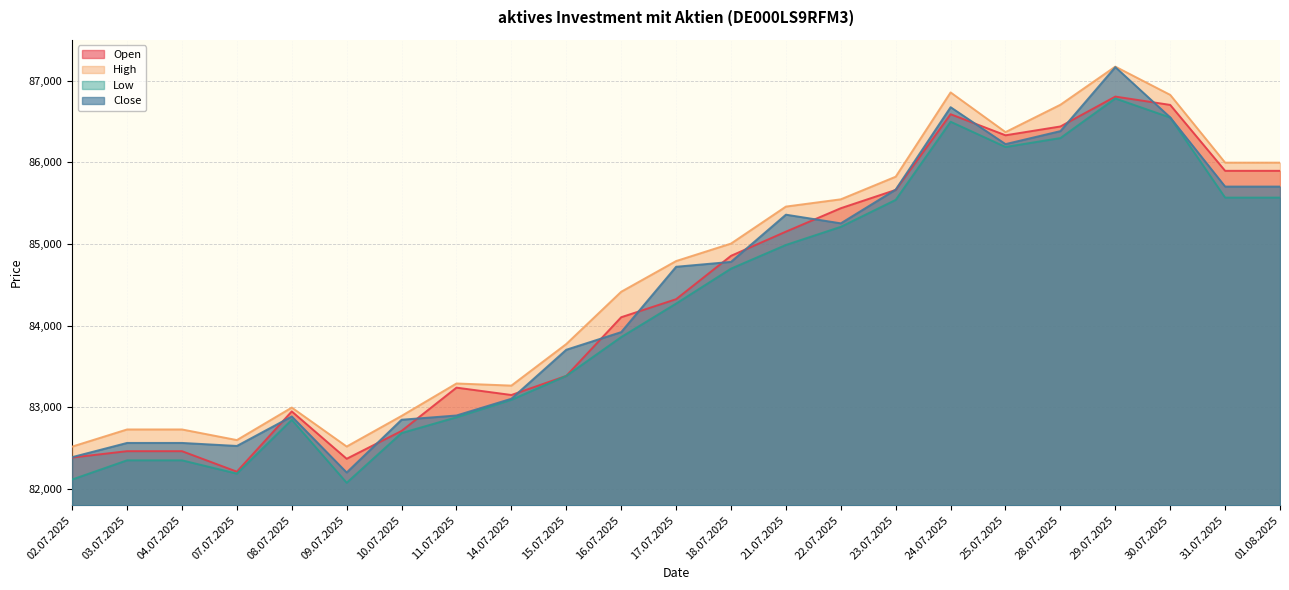

What is the total value across all series at 31.07.2025?

343159